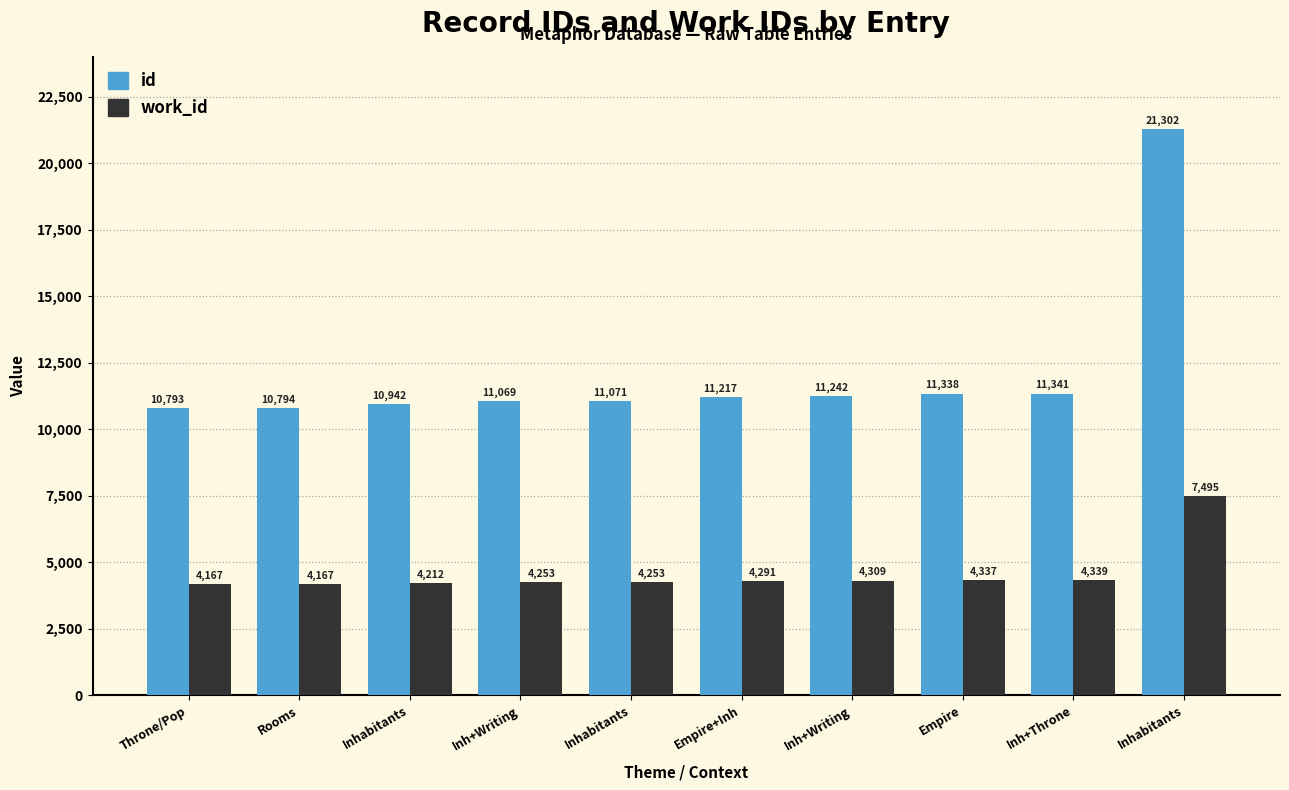

Does the chart contain any negative values?

No